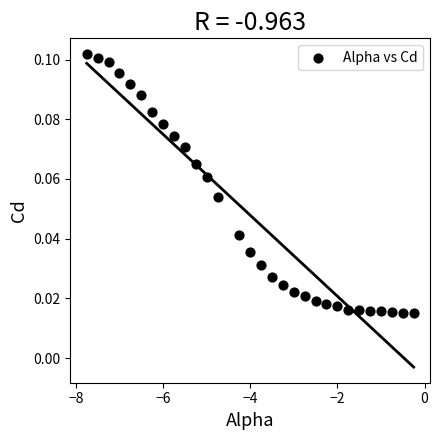

What is the range of X values (max minus min)?

7.5